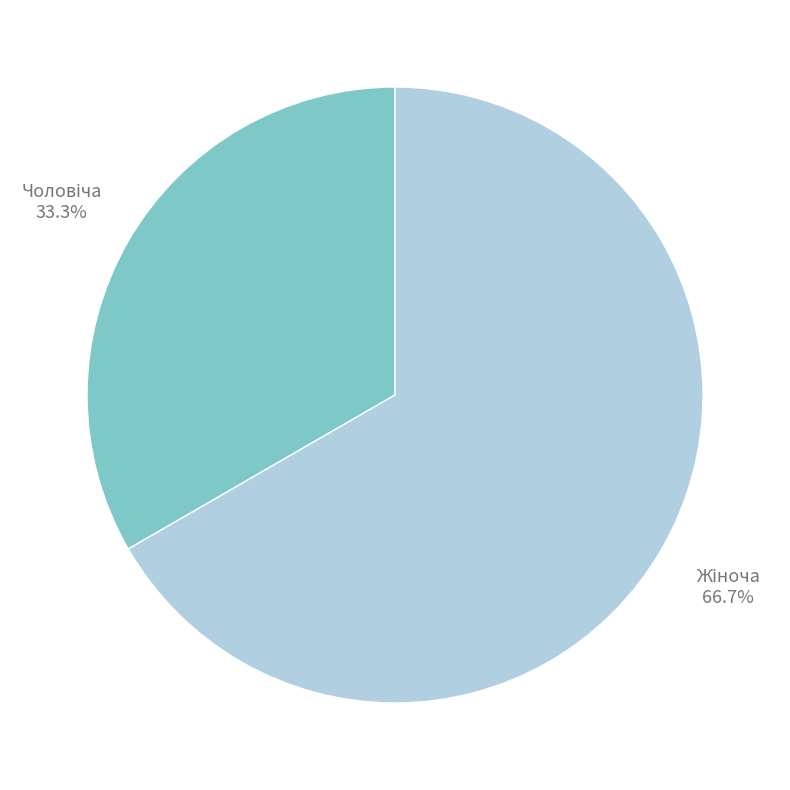

Does any single category account for the majority?

Yes